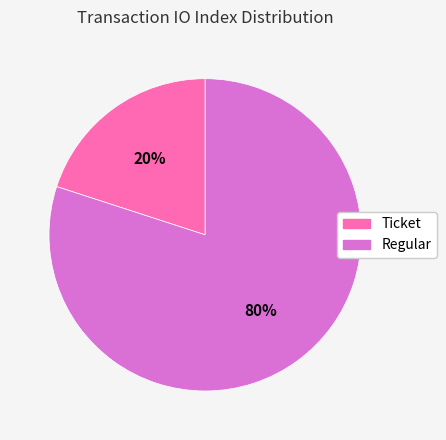

Is there a majority slice in this chart?

Yes